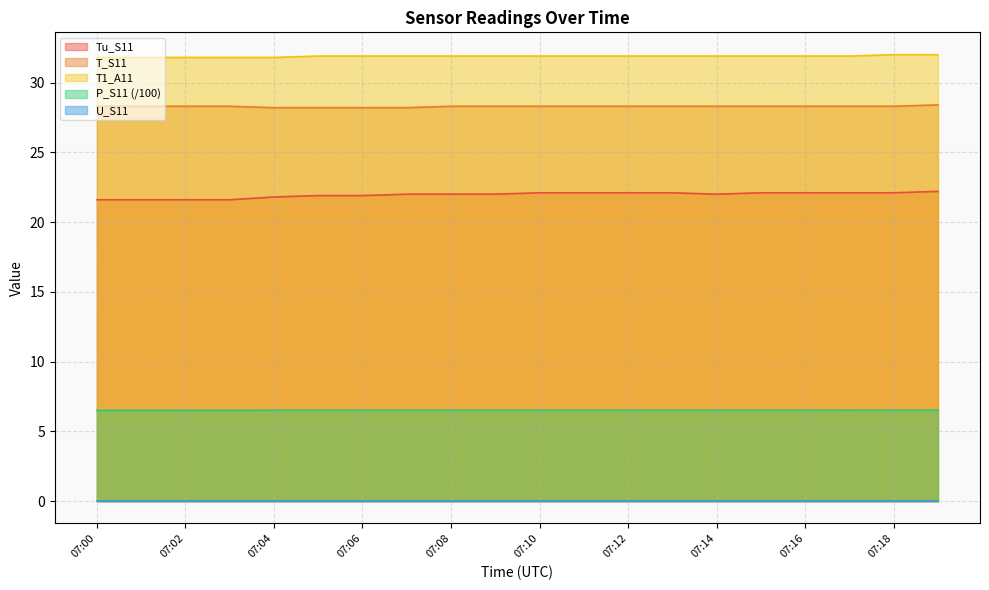

List the labels in order of T1_A11 value, smallest first.

07:00, 07:01, 07:02, 07:03, 07:04, 07:05, 07:06, 07:07, 07:08, 07:09, 07:10, 07:11, 07:12, 07:13, 07:14, 07:15, 07:16, 07:17, 07:18, 07:19